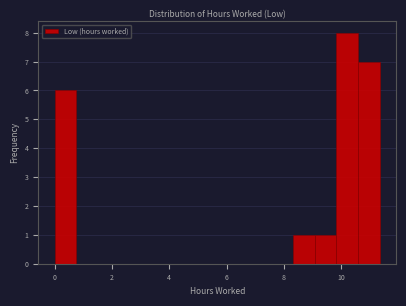

Around what value on the x-axis is the tallest bar? Give the approximate position of its centre, as read against the axis.

10.2